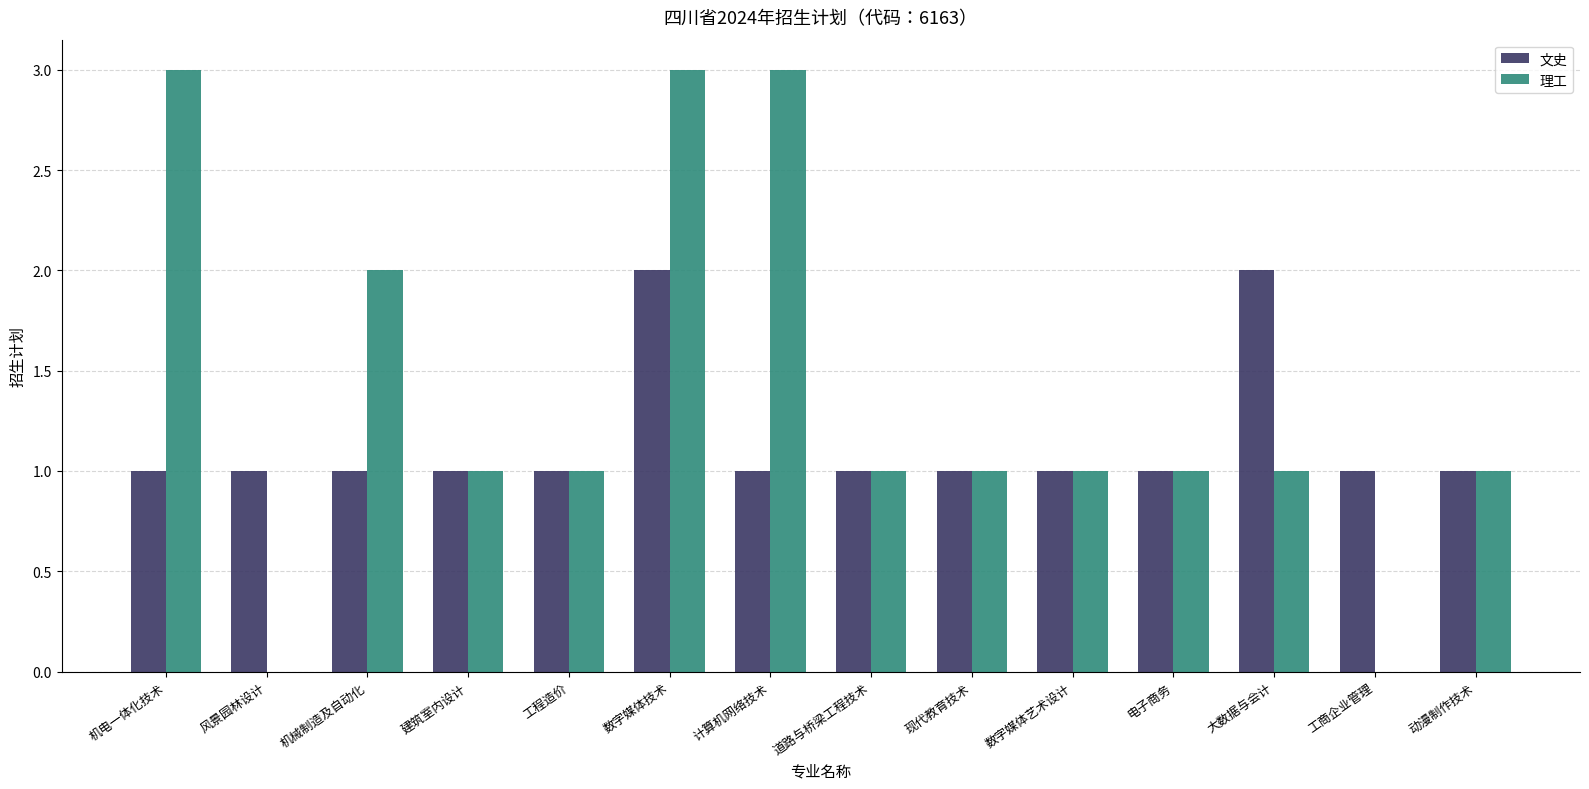

Count the number of categories in the chart.

14